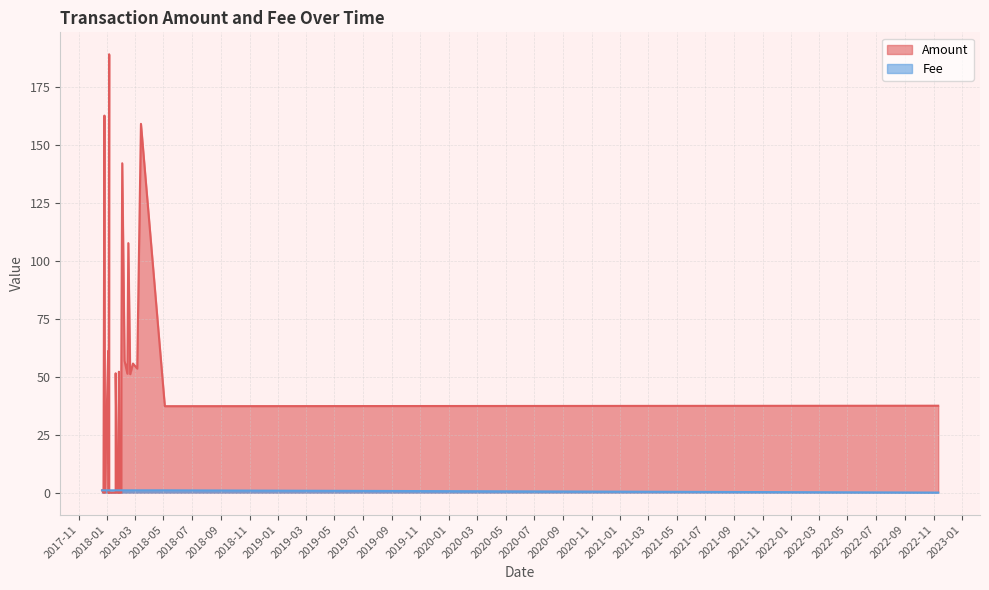

The value of Fee at 2017-12-21 is 0.3. True or false?

False